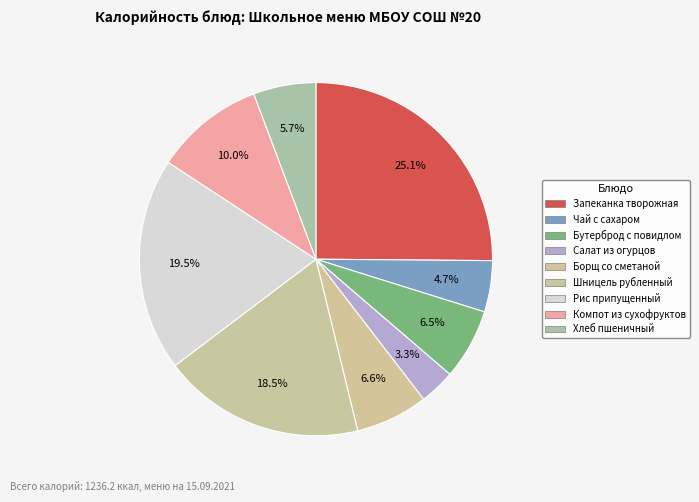

How many slices are in this pie chart?

9